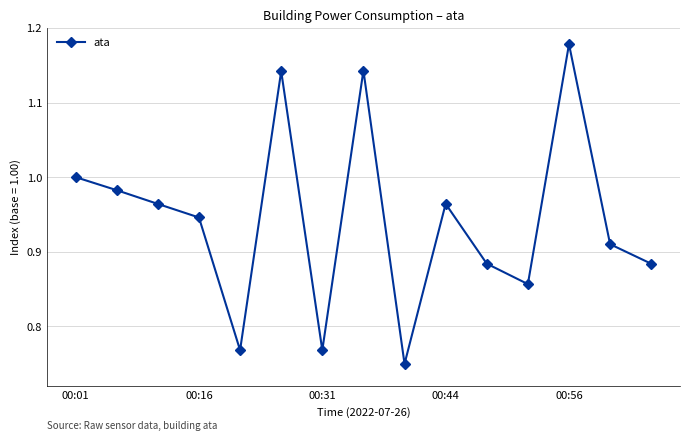

True or false: the data has more than 1 interior local peaks.

True